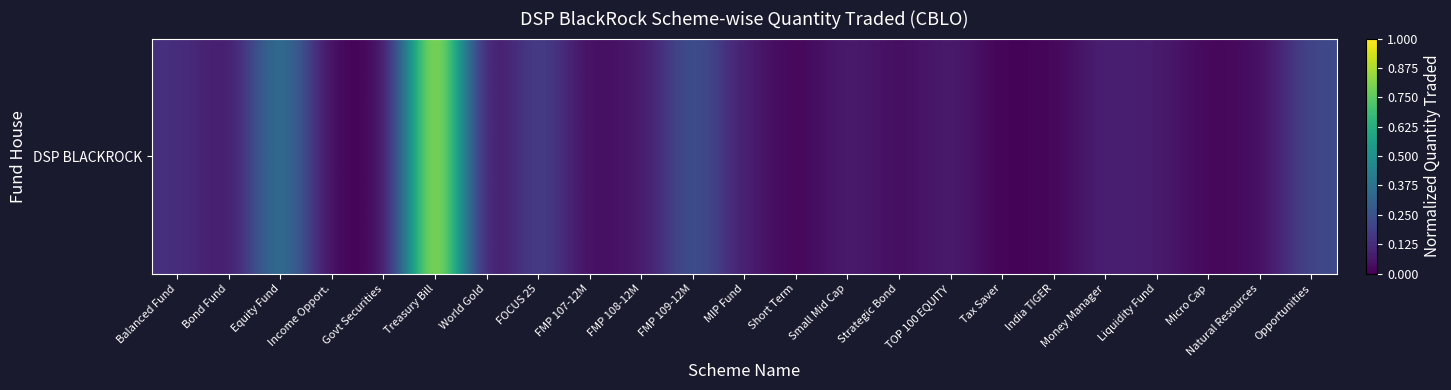

Reading left to right, what are all the values shown in this chart?

0.1	0.1	0.4	0.0	0.0	1.0	0.0	0.2	0.0	0.1	0.3	0.1	0.0	0.1	0.0	0.1	0.0	0.0	0.1	0.1	0.0	0.0	0.2